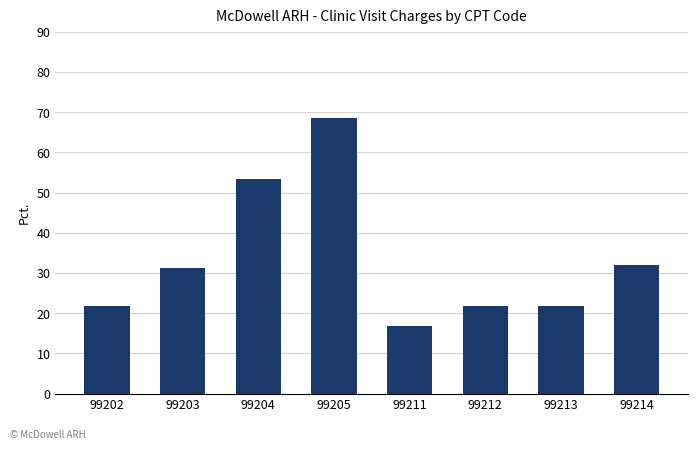

What is the difference between the maximum and minimum values?

51.8